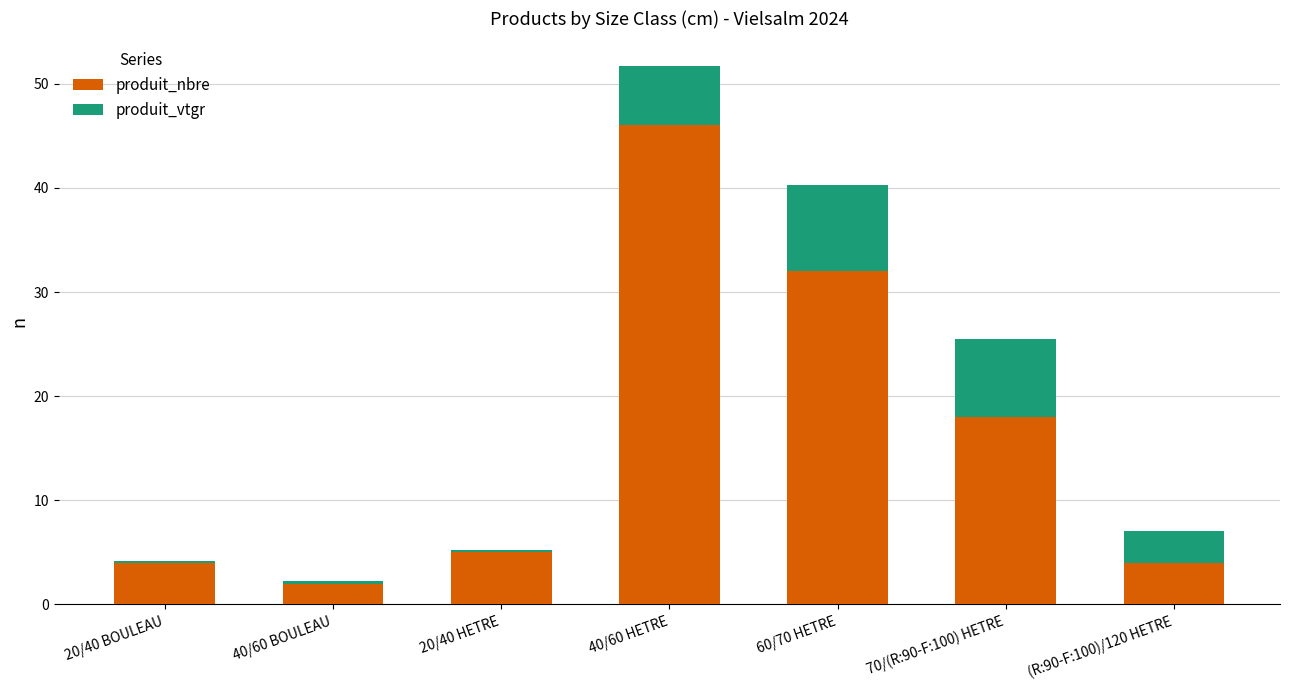

Reading right to left, transcribe the values for produit_nbre.

4.0	18.0	32.0	46.0	5.0	2.0	4.0